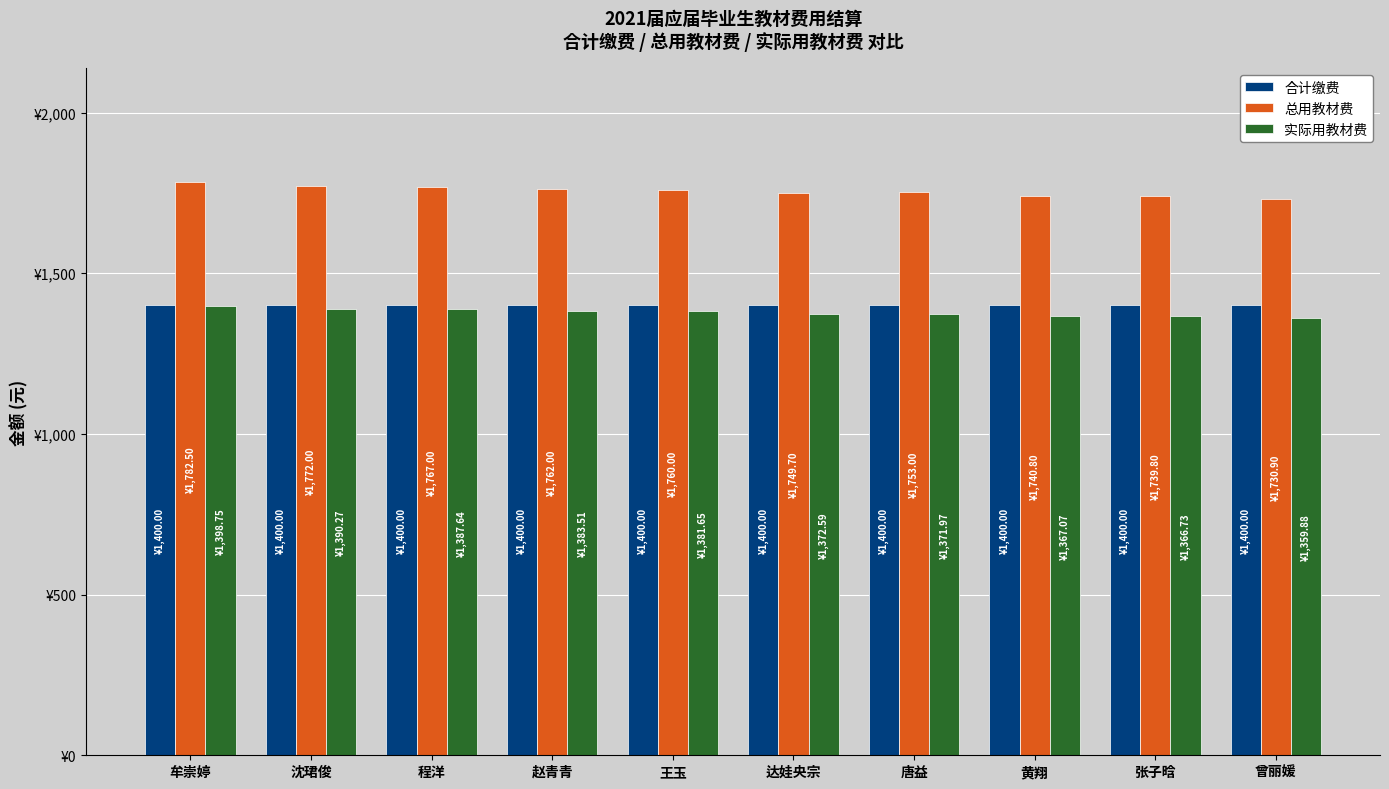

Are the bars horizontal?

No